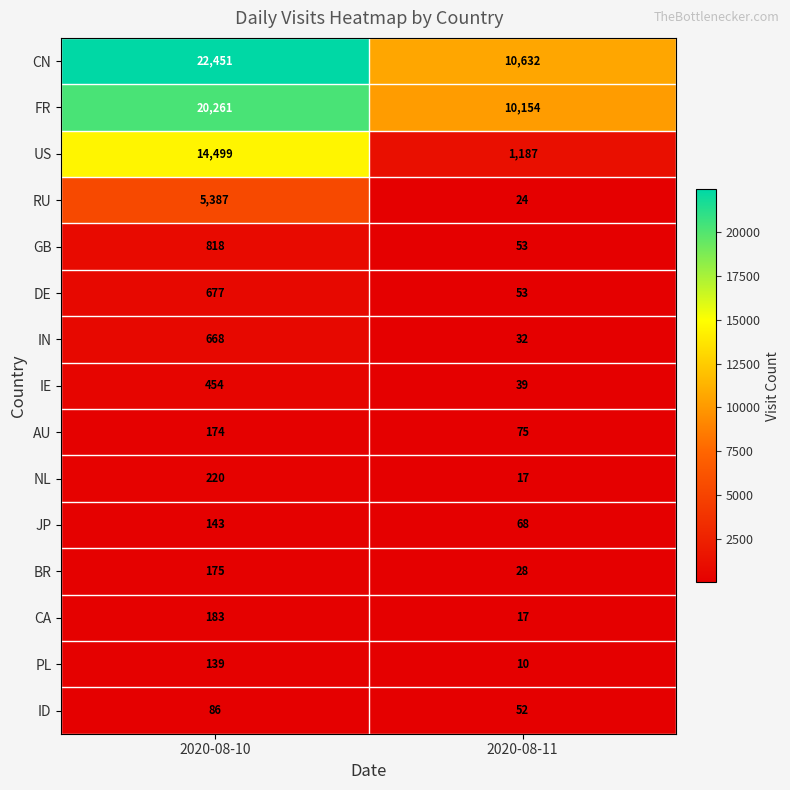

Which series has the largest total across all categories?

CN